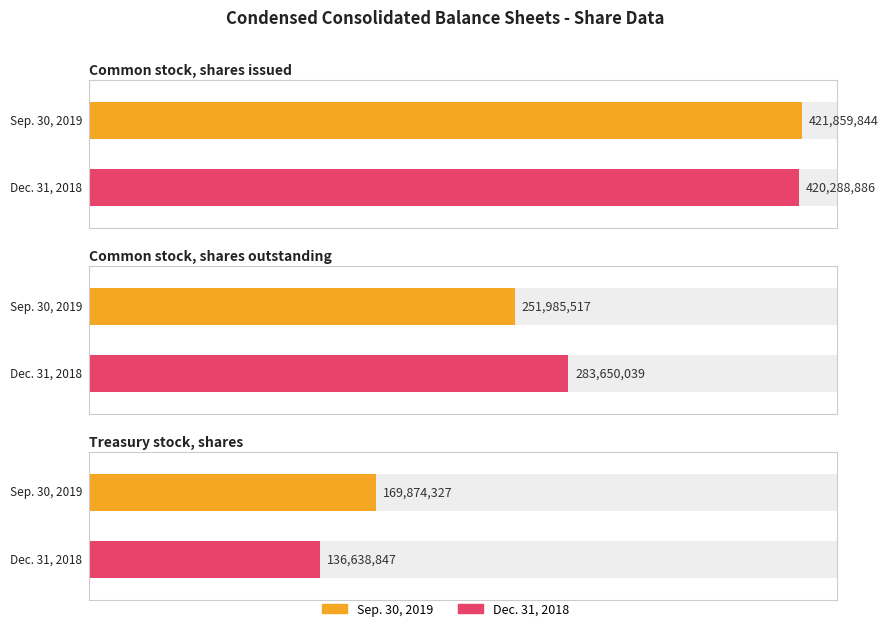

What are all the series names shown in the legend?

Sep. 30, 2019, Dec. 31, 2018